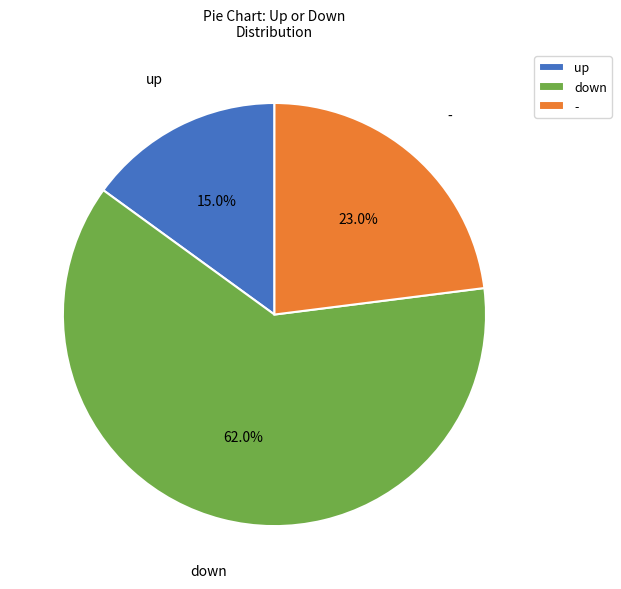

To the nearest percent, what is the difference between the largest and smallest slice percentages?

47%